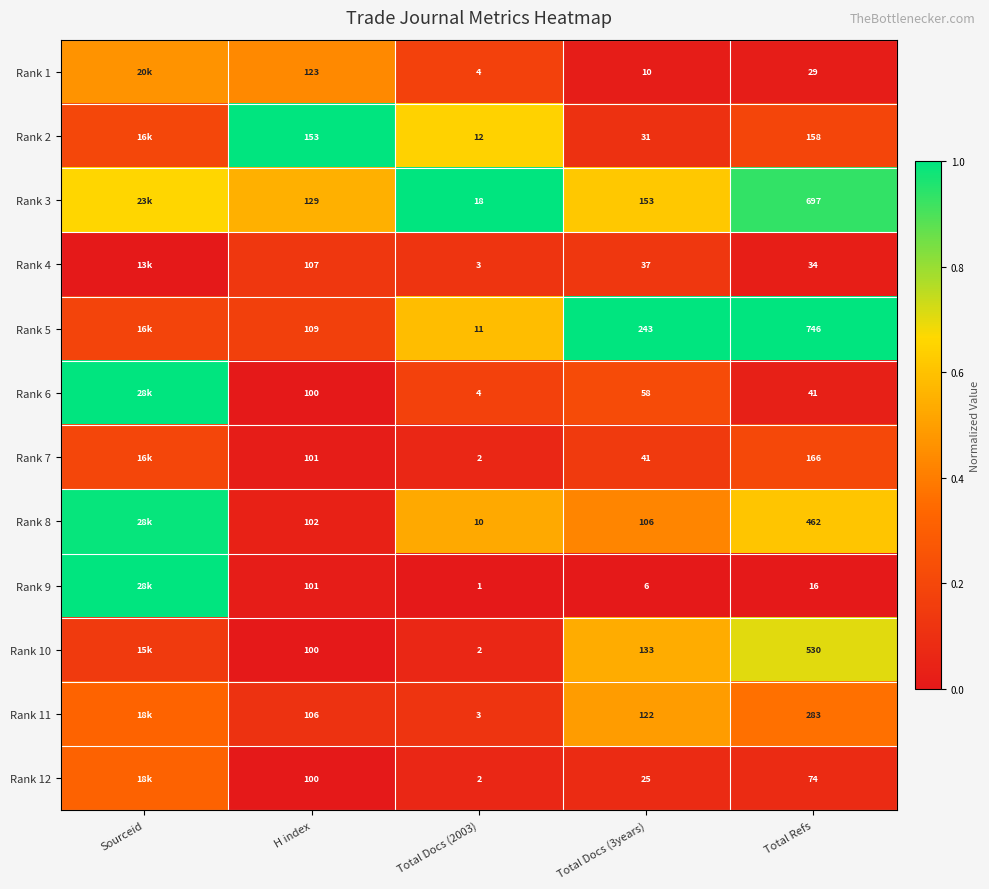

Which series has the widest spread of values?

Rank 6